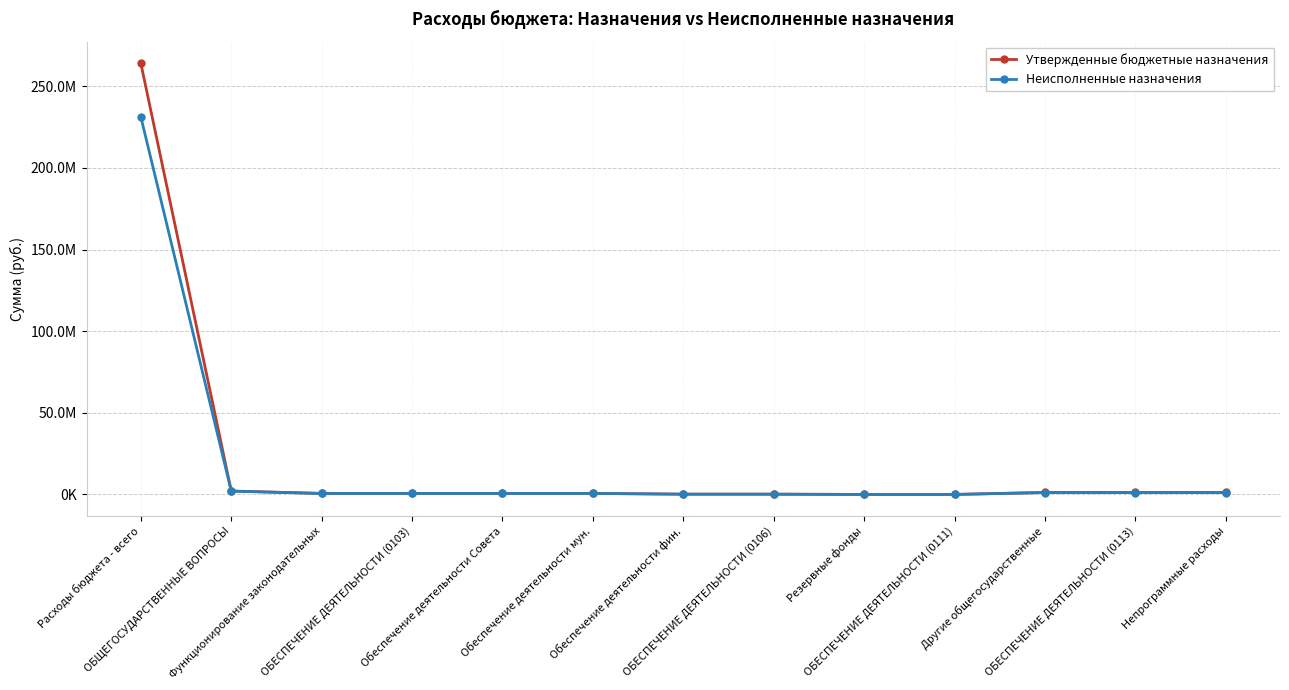

True or false: Утвержденные бюджетные назначения and Неисполненные назначения cross at least once.

False